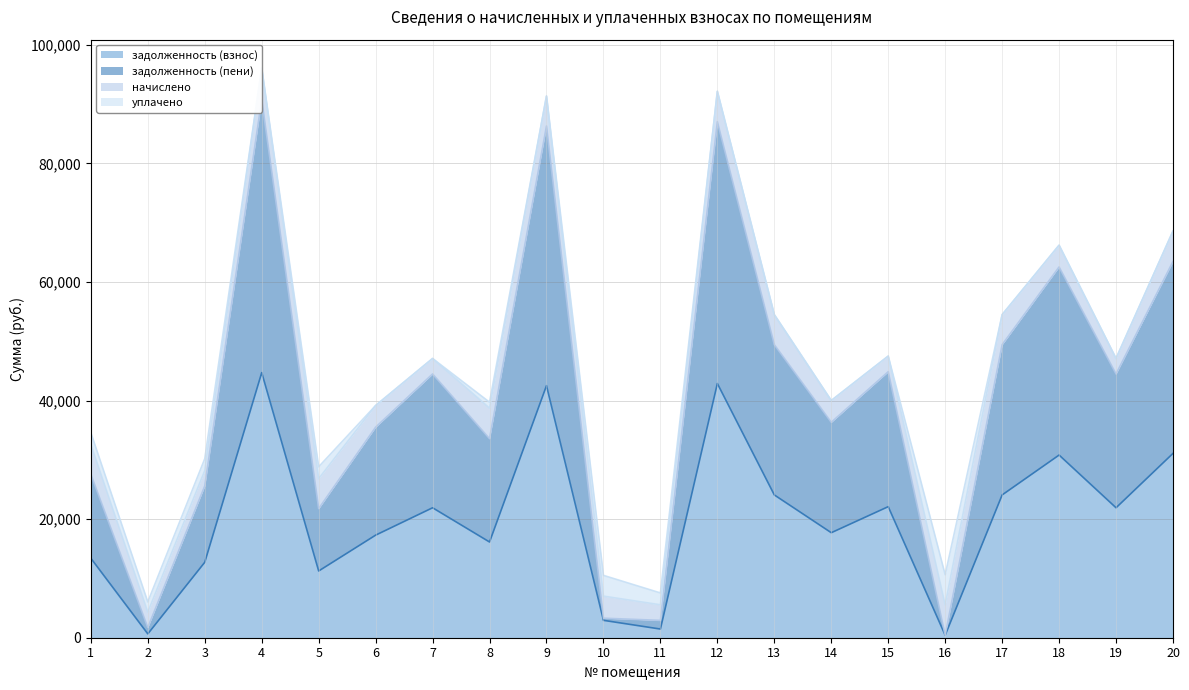

How many interior local valleys does the задолженность (пени) series have?

7